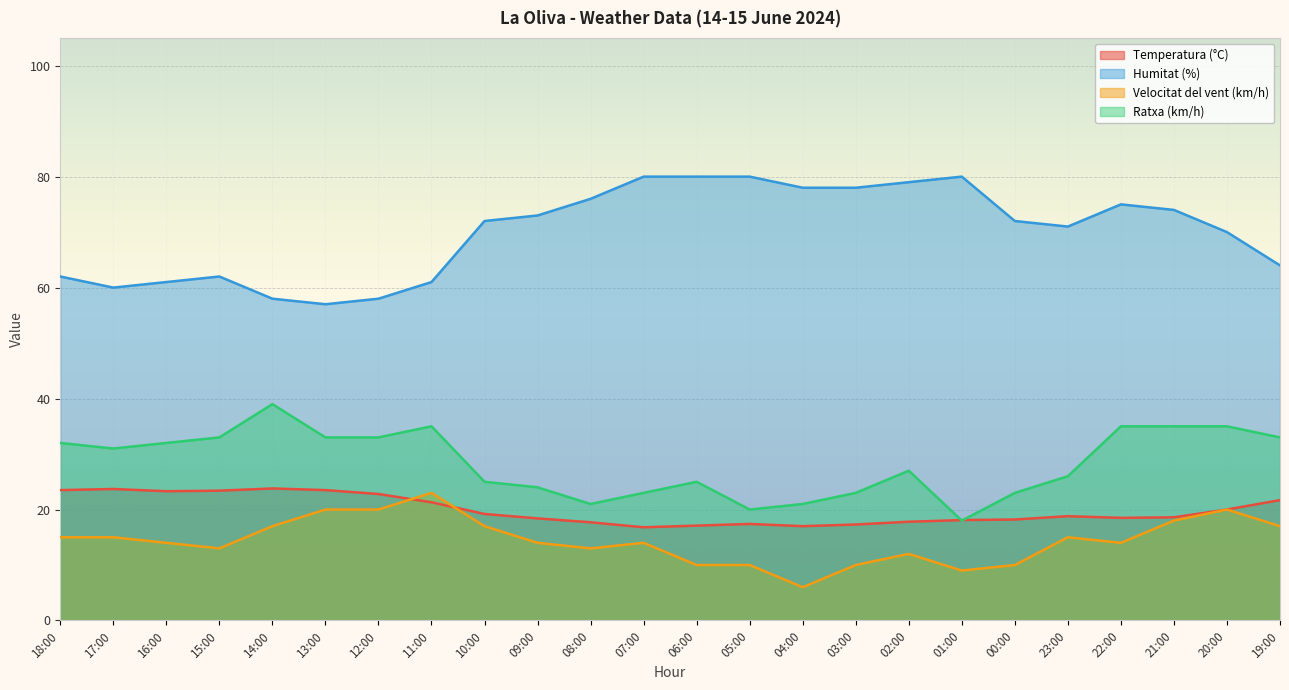

True or false: Temperatura (°C) and Humitat (%) cross at least once.

False